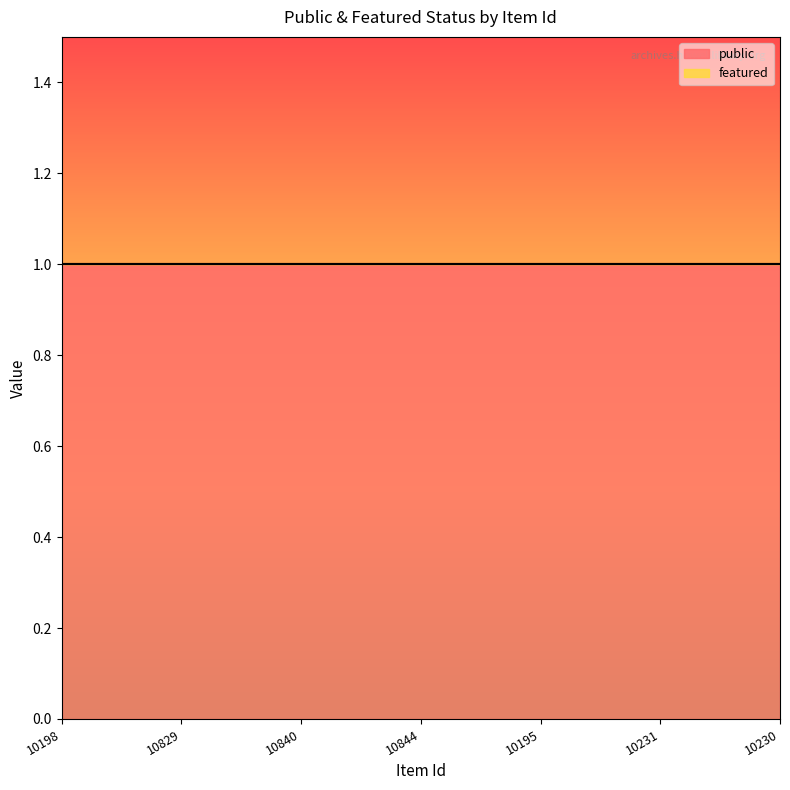

List the labels in order of public value, smallest first.

10198, 10829, 10840, 10844, 10195, 10231, 10230